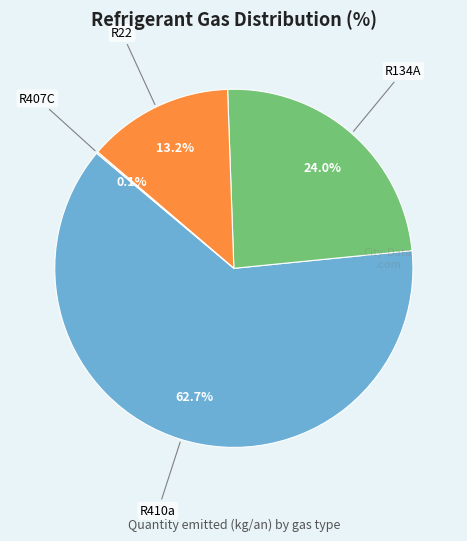

To the nearest percent, what is the difference between the largest and smallest slice percentages?

63%